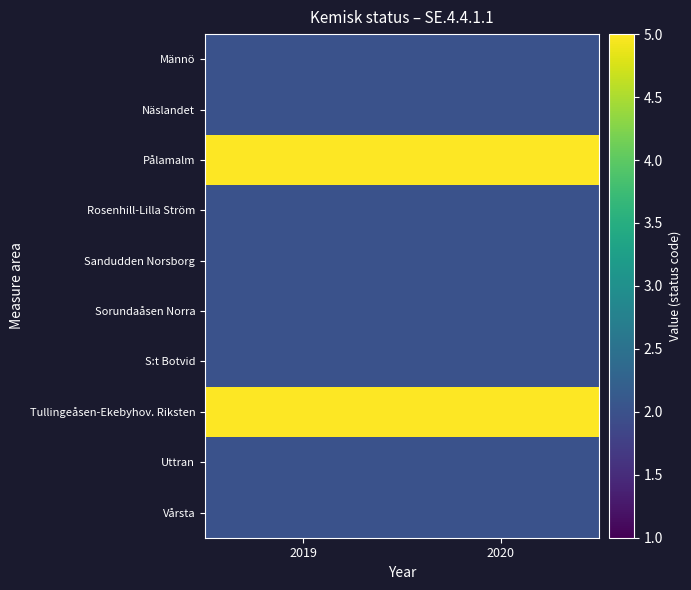

How many categories are shown in the chart?

2